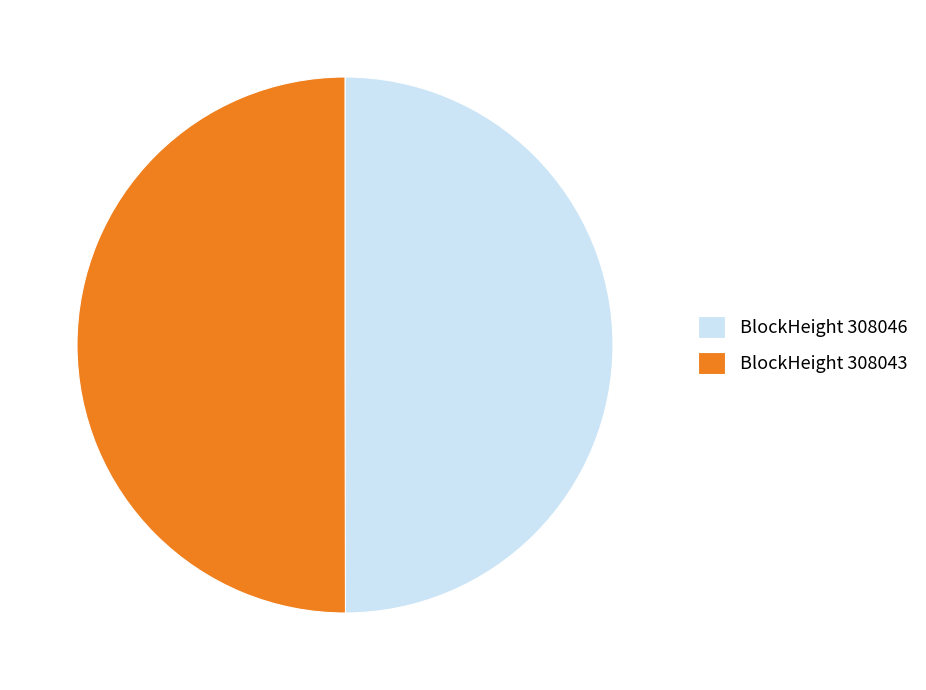

True or false: BlockHeight 308043 accounts for 50% of the total.

True